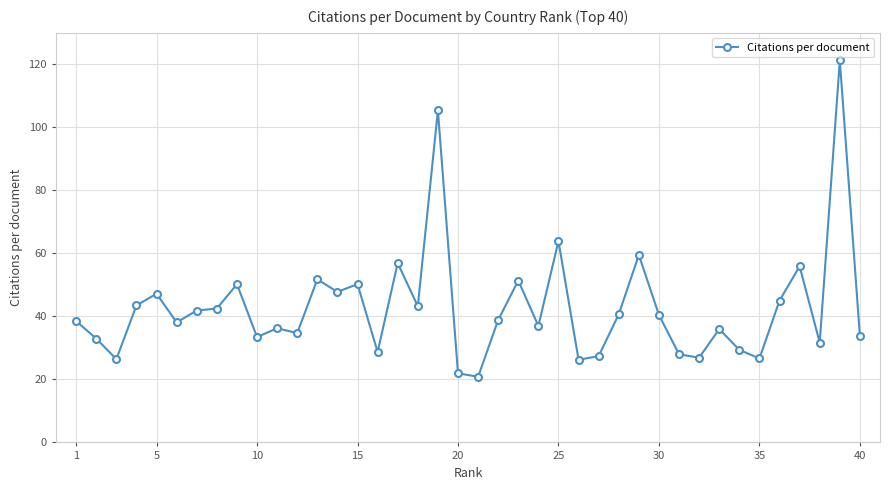

What is the difference between the maximum and minimum values?

100.4